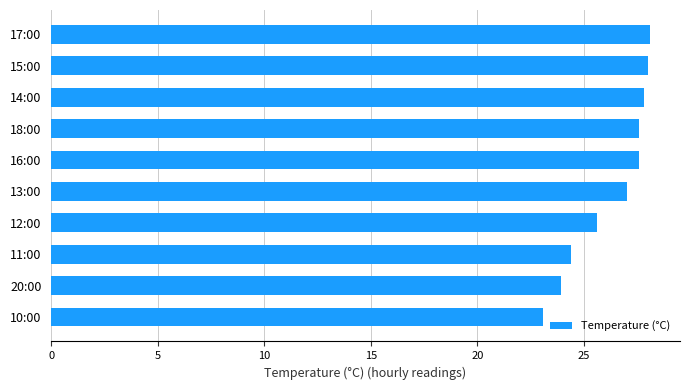

What is the approximate value at 17:00?

28.1